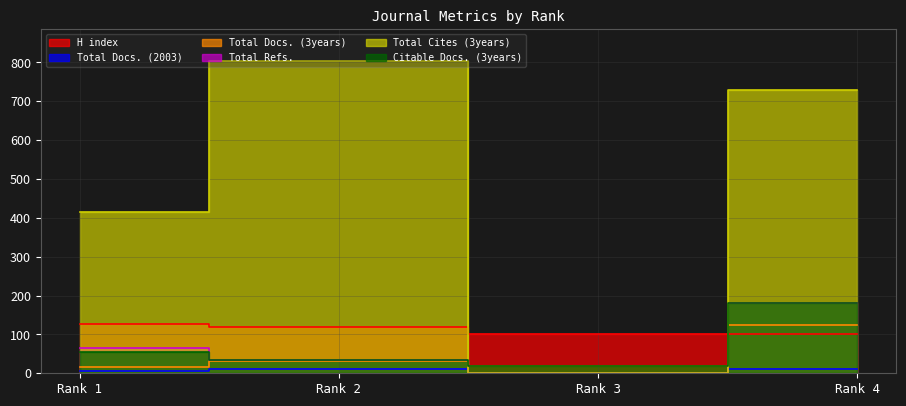

The Total Docs. (2003) series shows 10 at Rank 2. True or false?

True